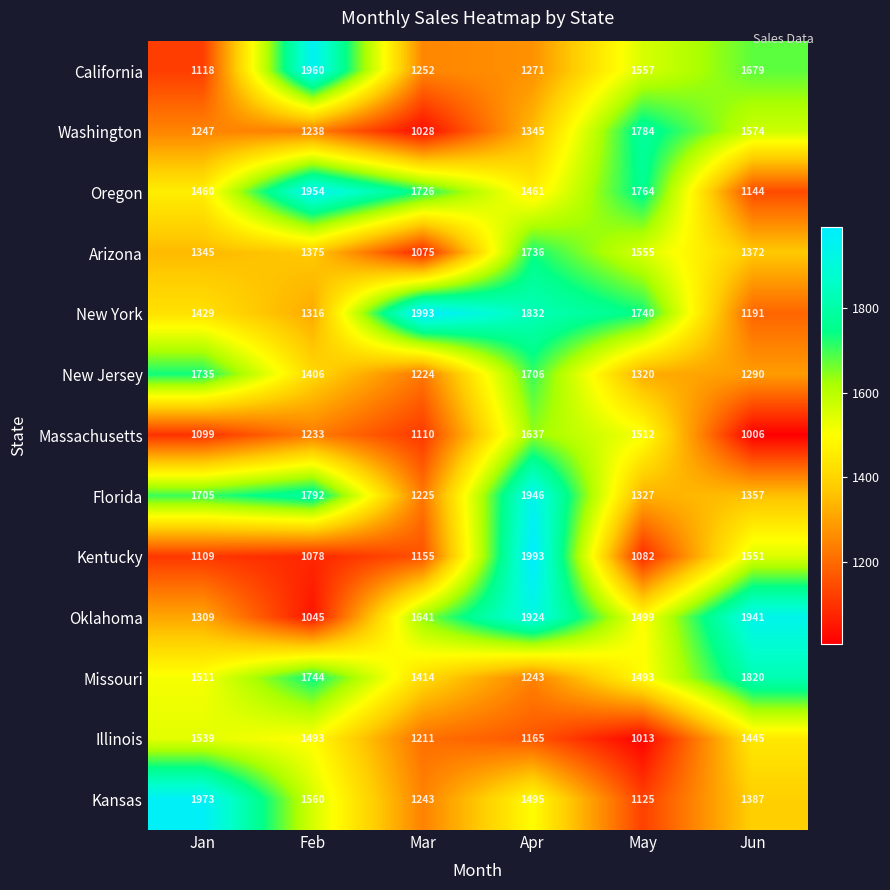

What is the maximum value for Missouri?

1820